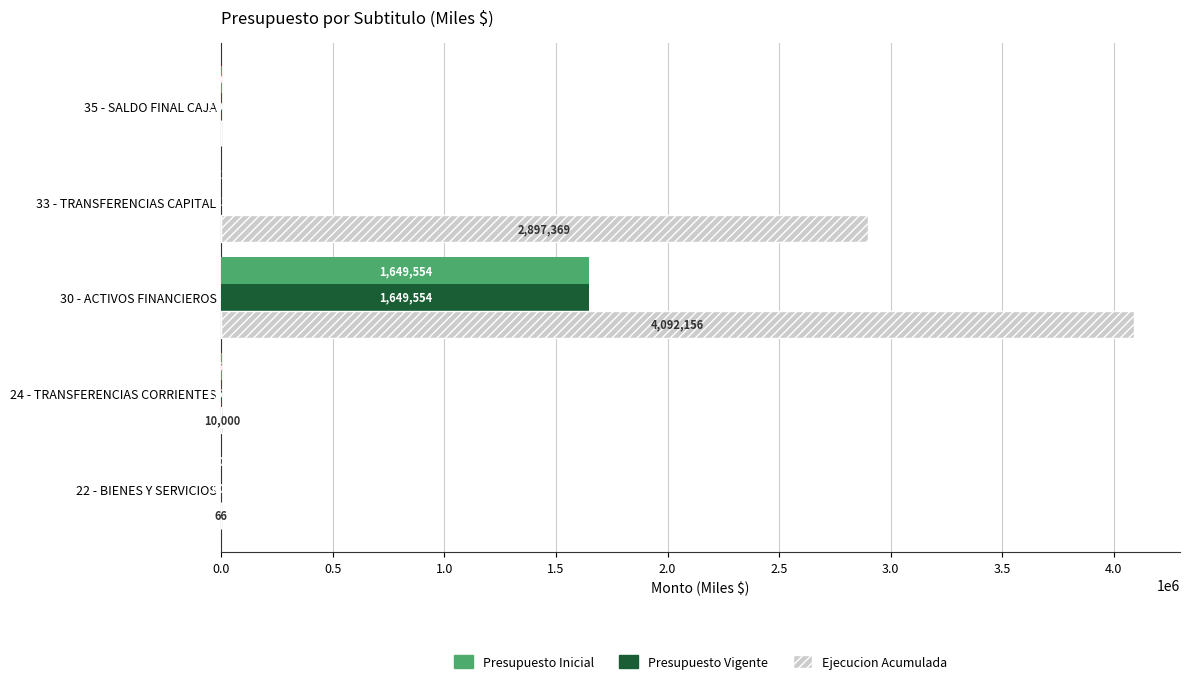

What is the sum of the Ejecucion Acumulada values at 33 - TRANSFERENCIAS CAPITAL and 22 - BIENES Y SERVICIOS?

2897435